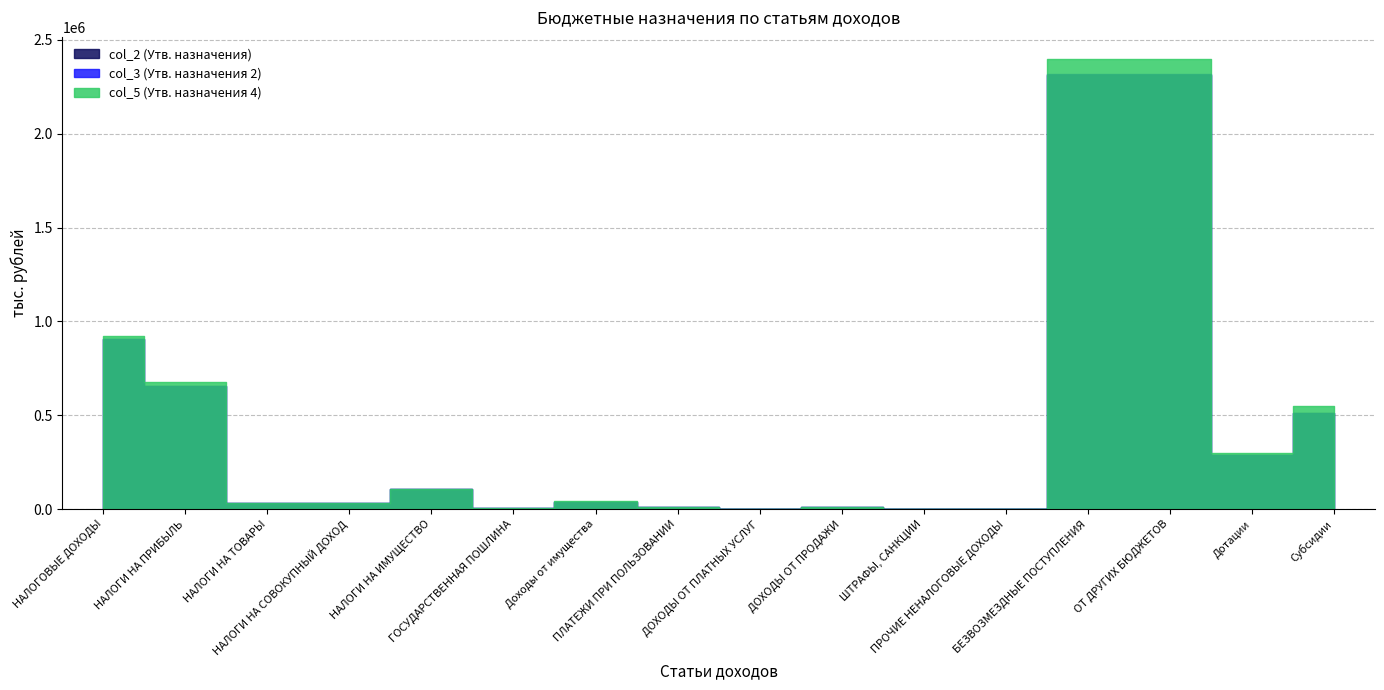

How many values in the col_2 (Утв. назначения) series are below 40508?

8